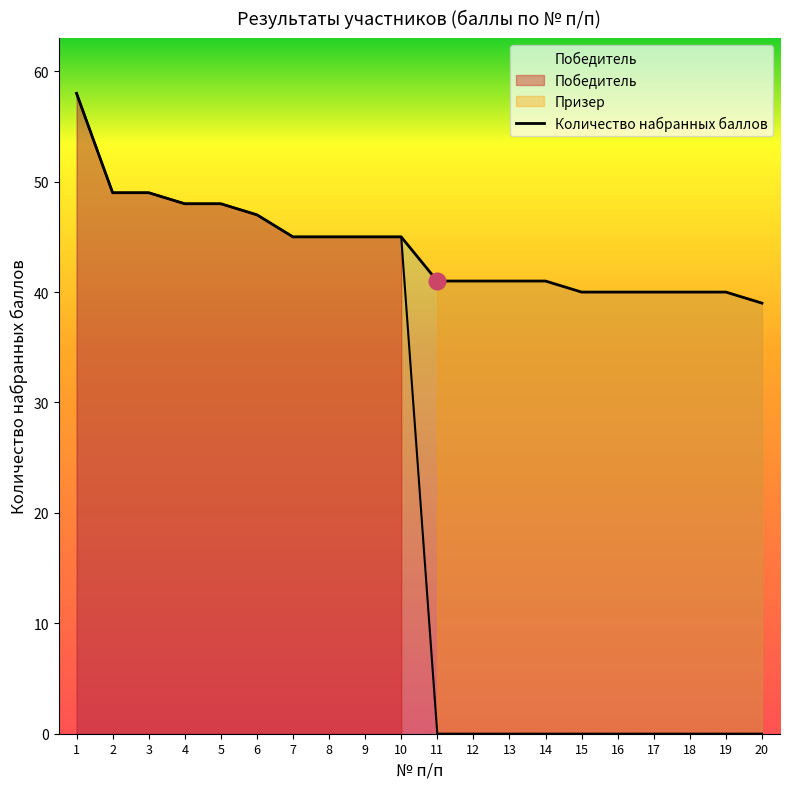

What is the smallest value displayed?

39